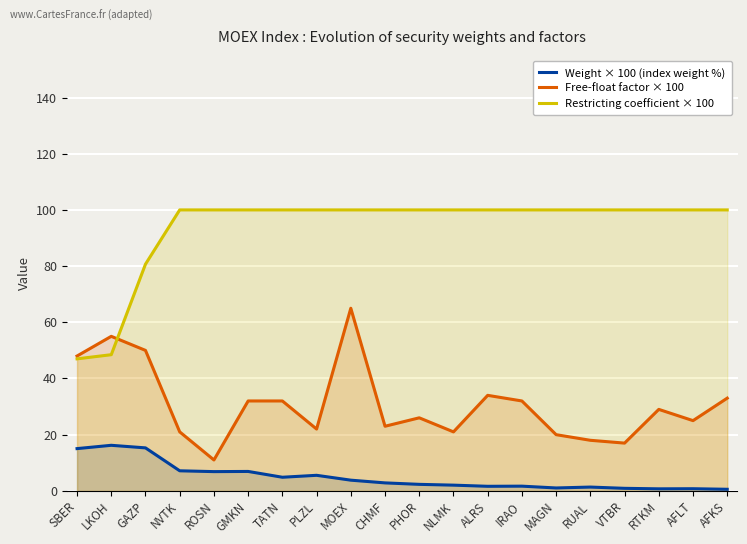

What value does the Weight × 100 (index weight %) series have at PHOR?

2.3